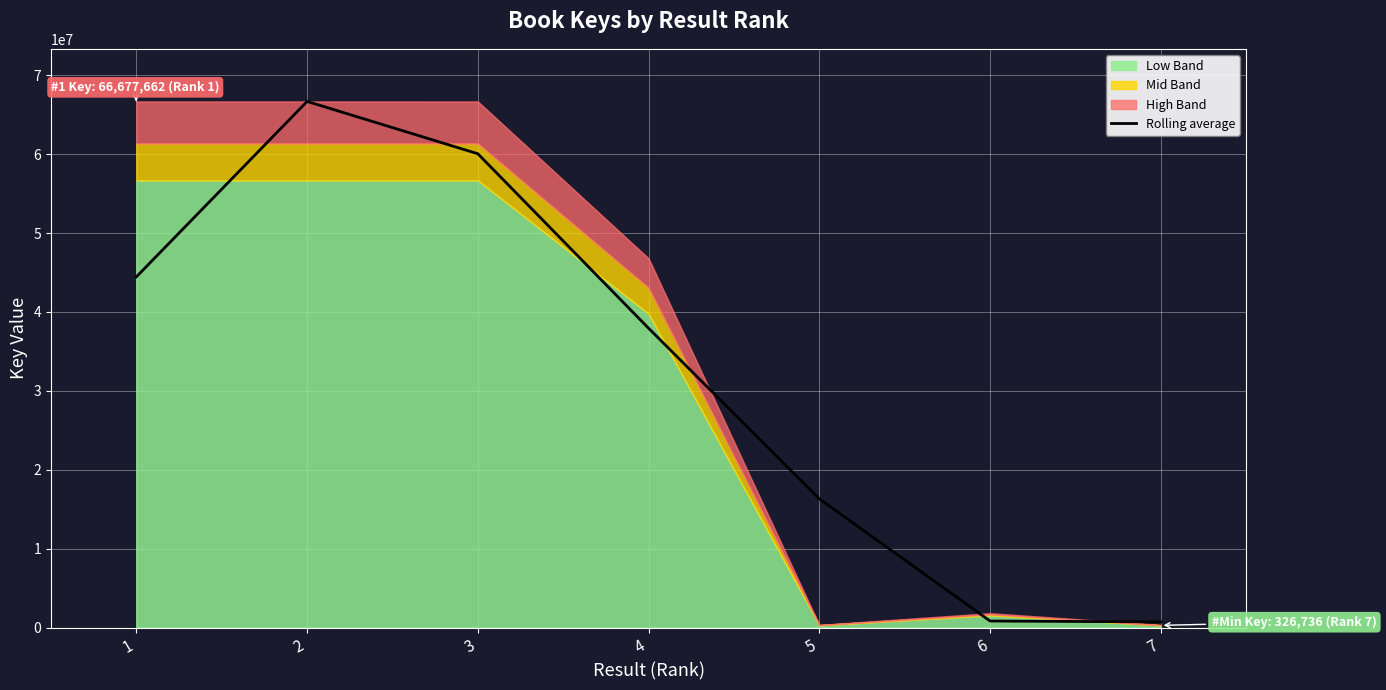

Rank the categories by value from highest to lowest.

2, 3, 1, 4, 5, 6, 7